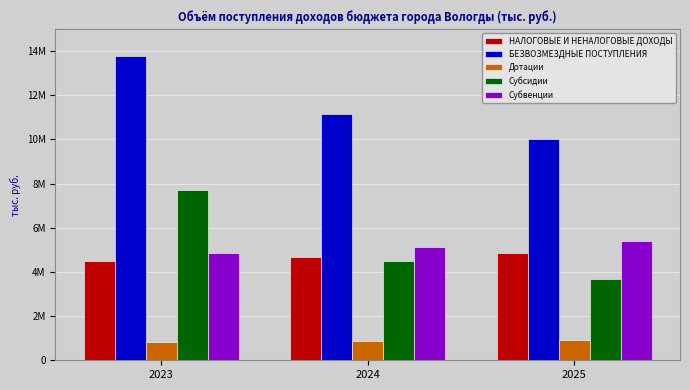

Are the bars grouped side by side (vs. stacked)?

Yes